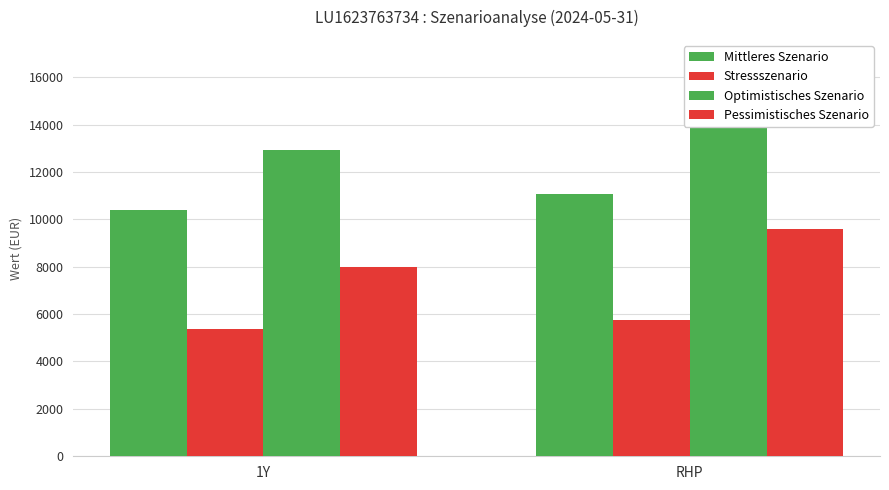

How many Mittleres Szenario values are between 10400 and 11080?

2